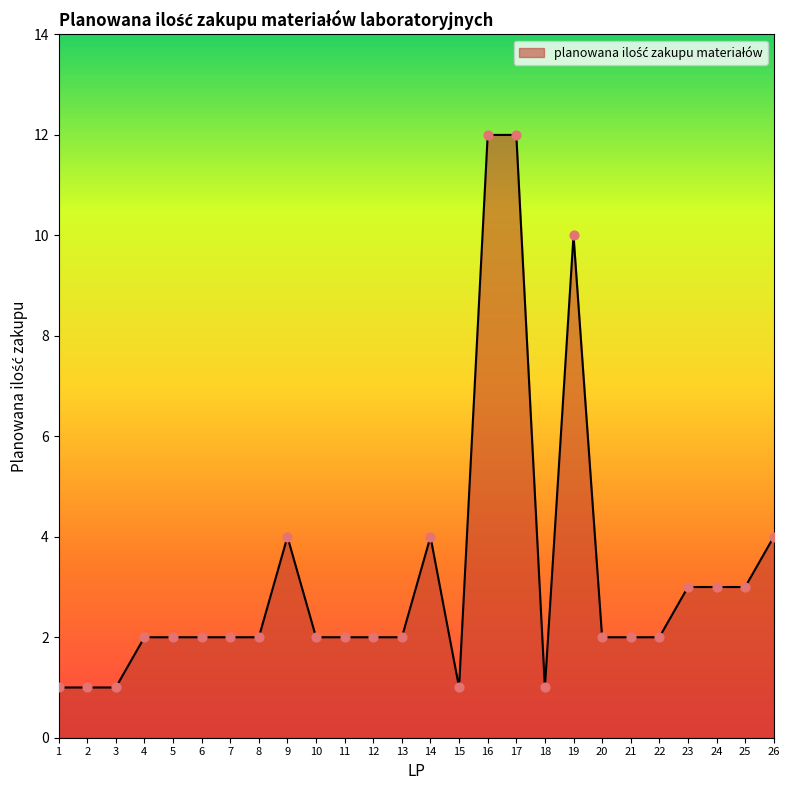

Approximately how many times larger is the value at 22 compared to 2?

2.0